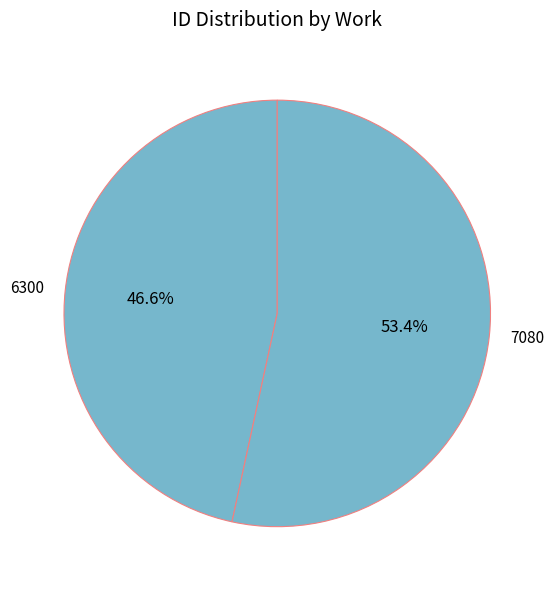

Is the sum of 7080 and 6300 greater than half?

Yes